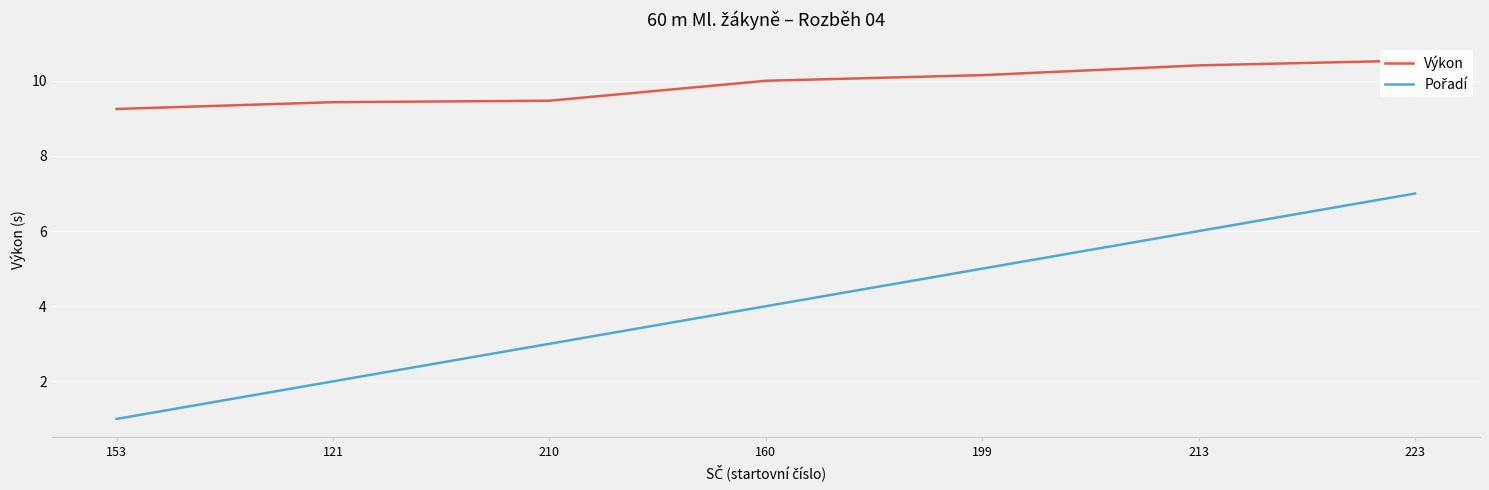

Count the number of categories in the chart.

7